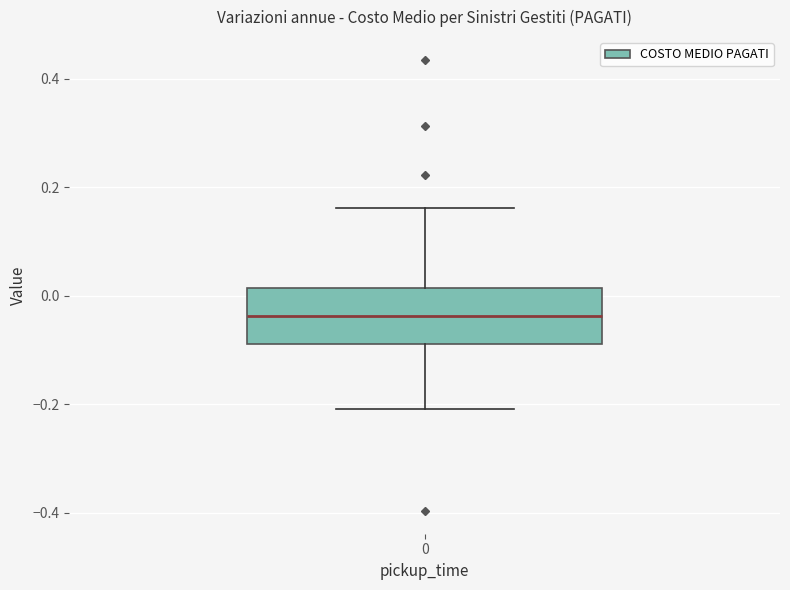

Read this box plot against the y-axis: the position of the median line, the range covered by the box, and the ends of both whiskers. The values are not printed on the chart, so give them approximately, as read against the axis.

median -0.04, box -0.08 to 0.02, whiskers -0.20 to 0.16